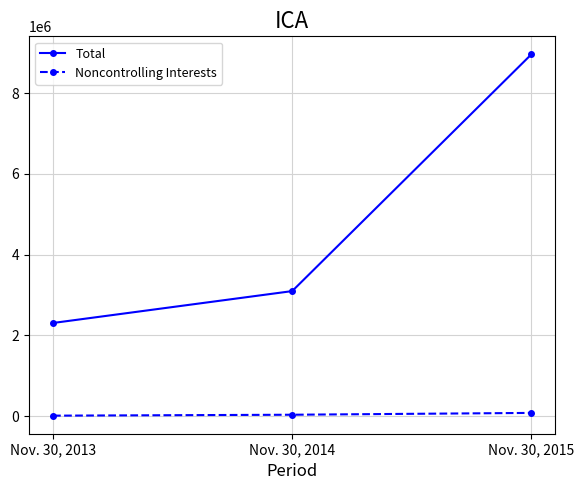

Is this an area chart (filled region under the line)?

No